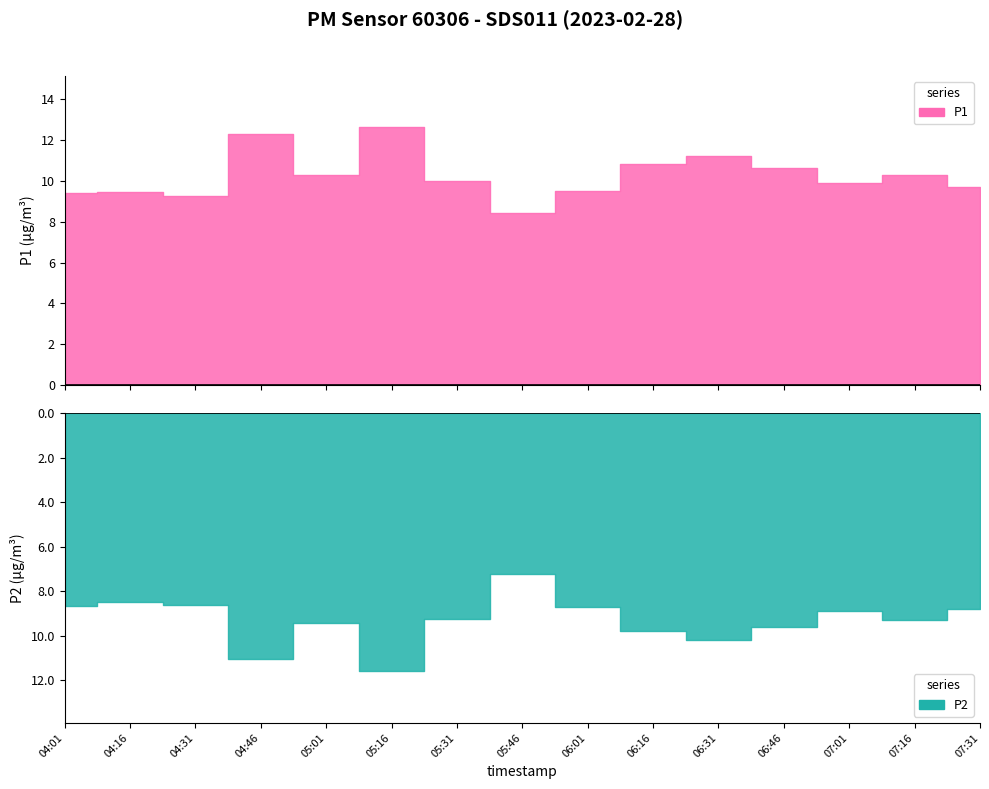

True or false: P1 has more than 1 interior local peaks.

True